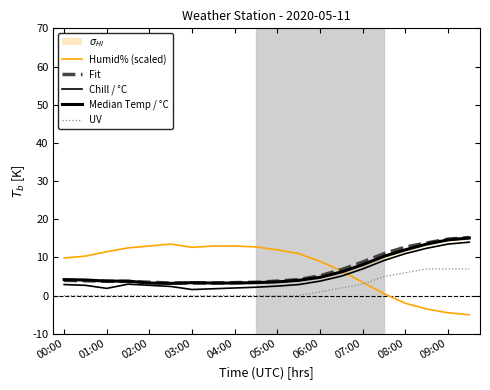

How many categories are shown in the chart?

20